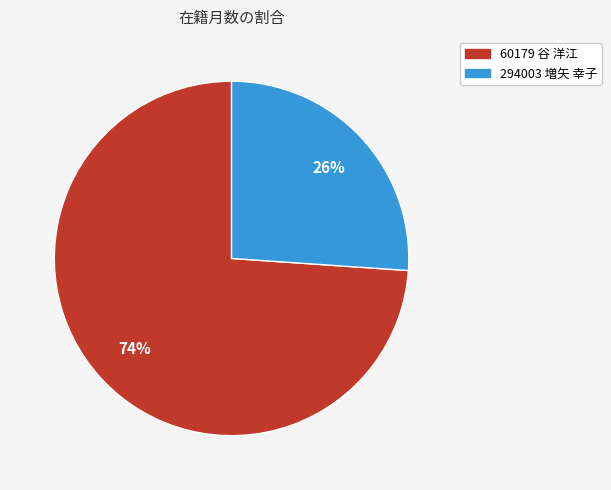

True or false: 294003 増矢 幸子 accounts for 16% of the total.

False